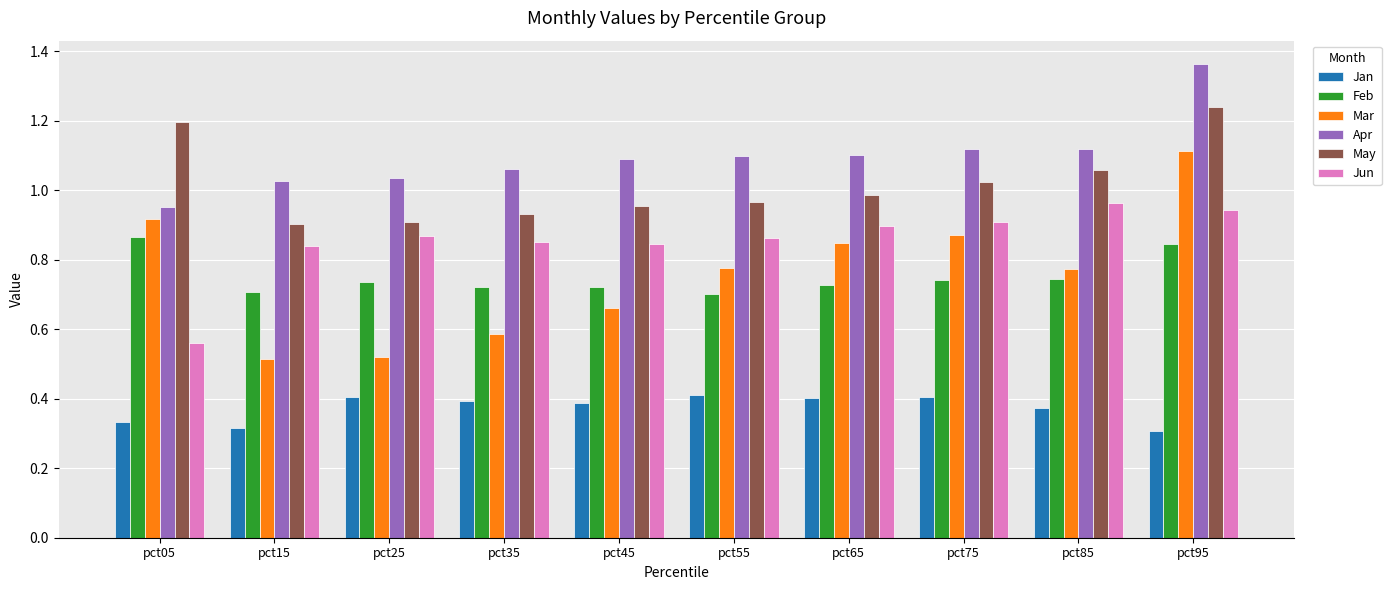

Is it true that Apr equals 1.1 at pct45?

True